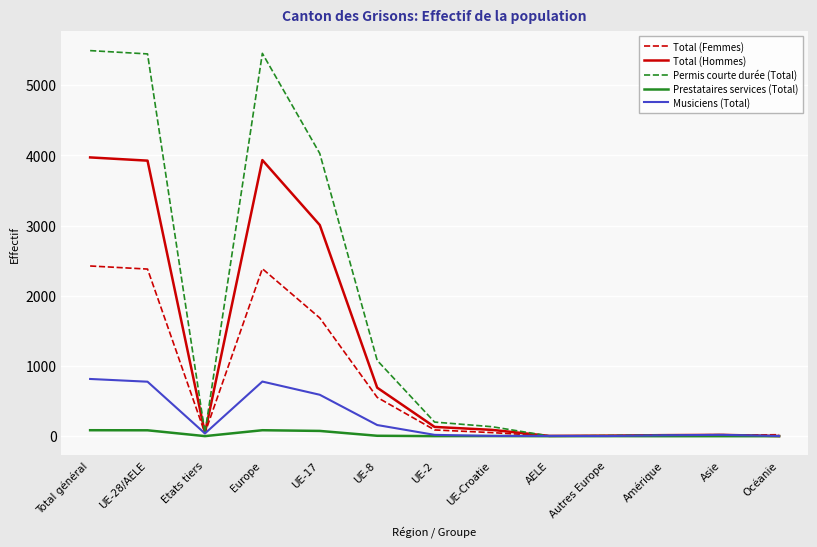

True or false: Total (Hommes) has more than 0 interior local peaks.

True